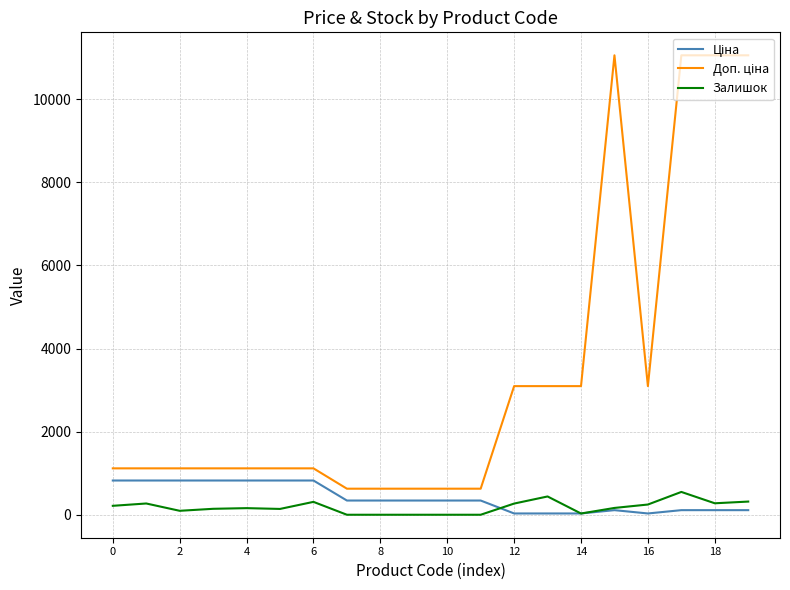

What is the maximum value shown in the chart?

11055.0